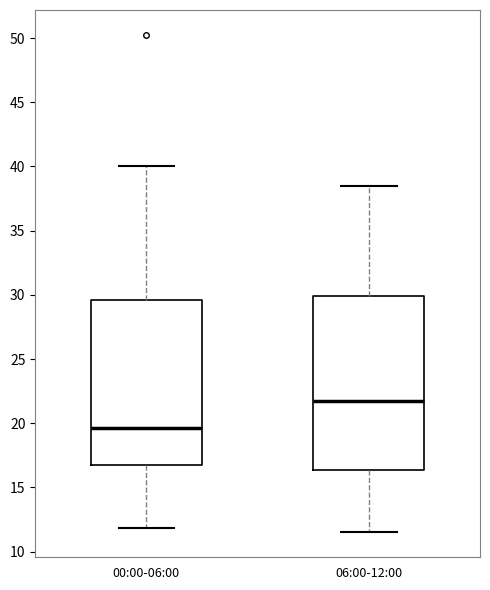

Comparing the boxes themselves (not the whiskers), which one is the tallest?

06:00-12:00